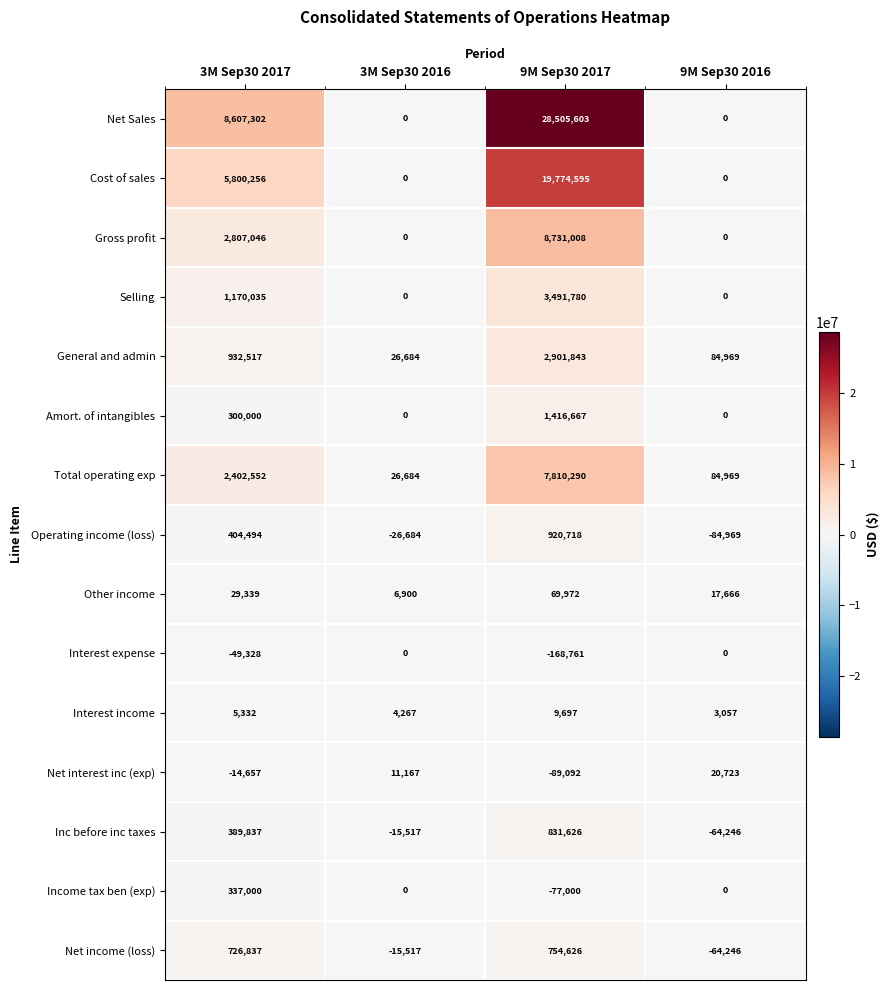

True or false: Interest income has a value of 3057 at 9M Sep30 2016.

True